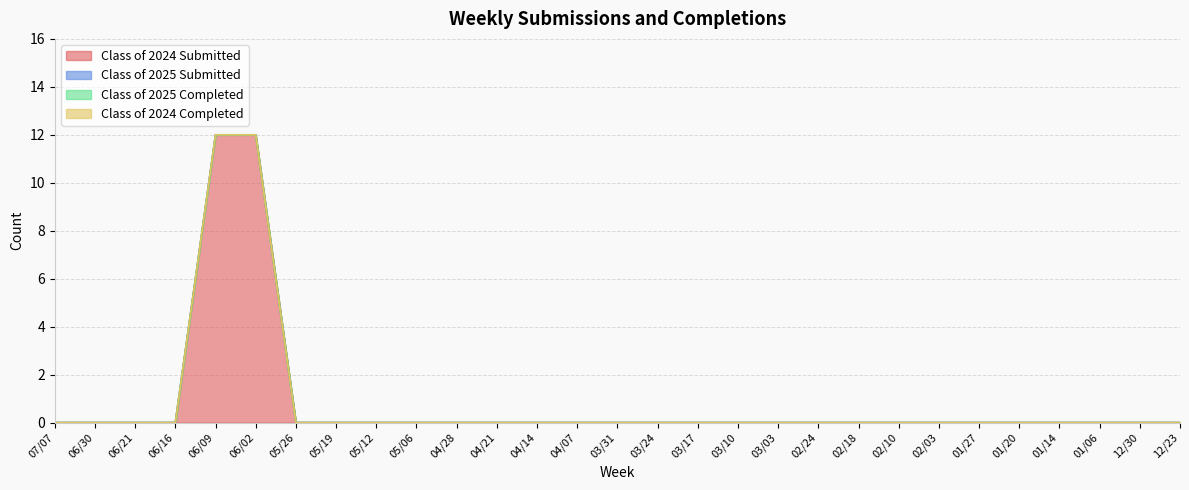

Which category has the lowest value in the Class of 2025 Completed series?

07/07